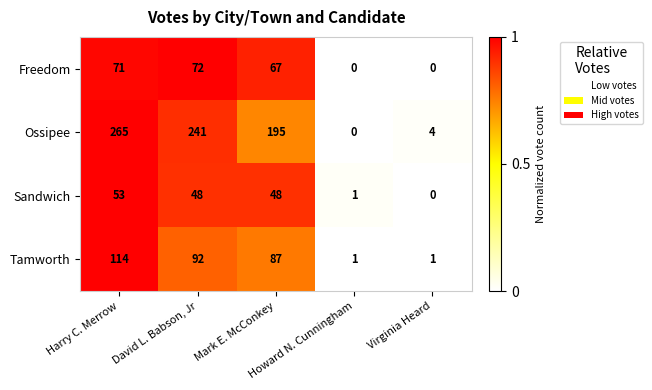

List the series in order of their peak value, lowest first.

Sandwich, Freedom, Tamworth, Ossipee